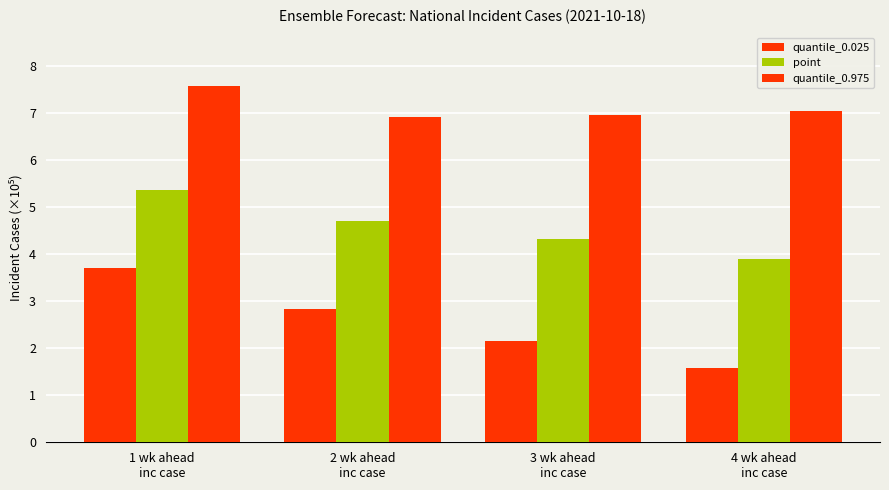

How many series are shown in this chart?

3